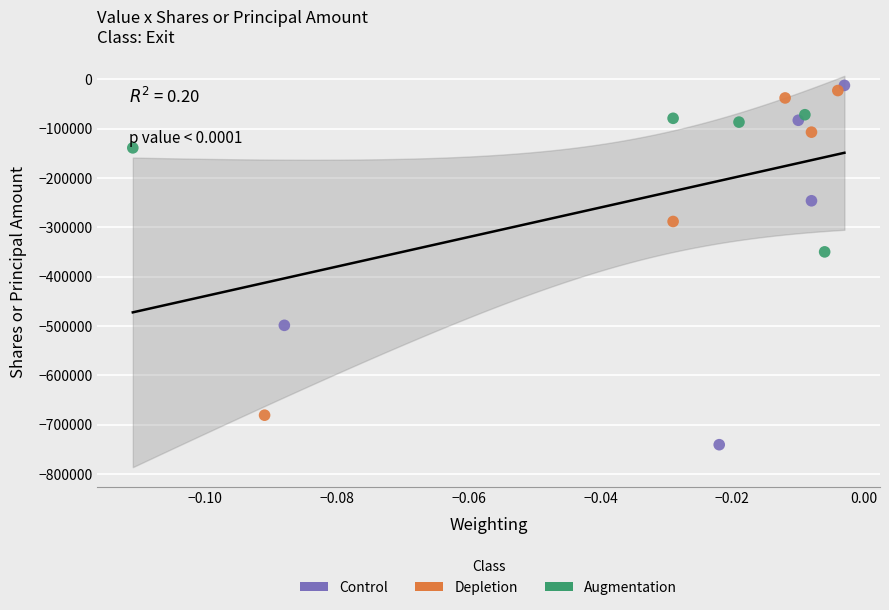

Which series has the widest spread of Y values?

Control